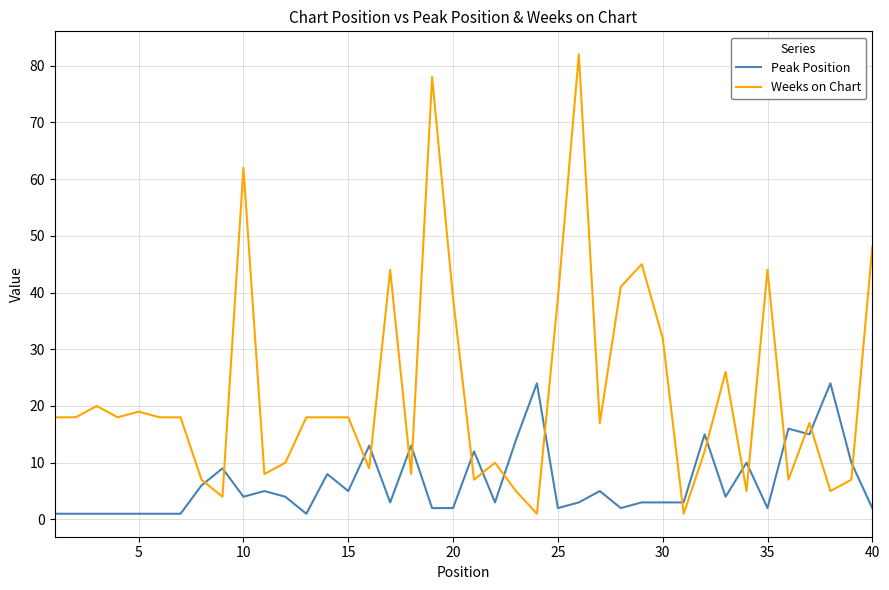

Which series has the widest spread of values?

Weeks on Chart